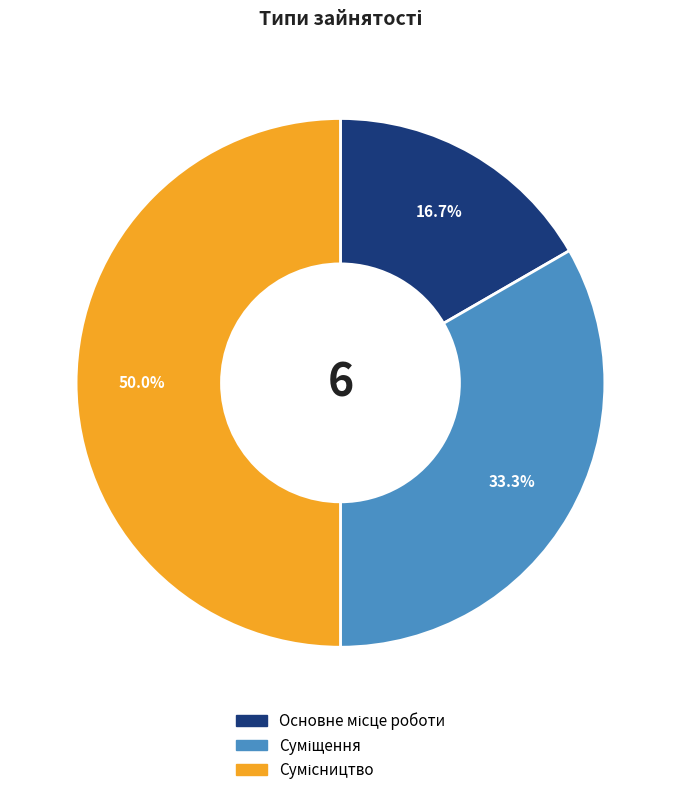

Which has a higher value, Основне місце роботи or Суміщення?

Суміщення